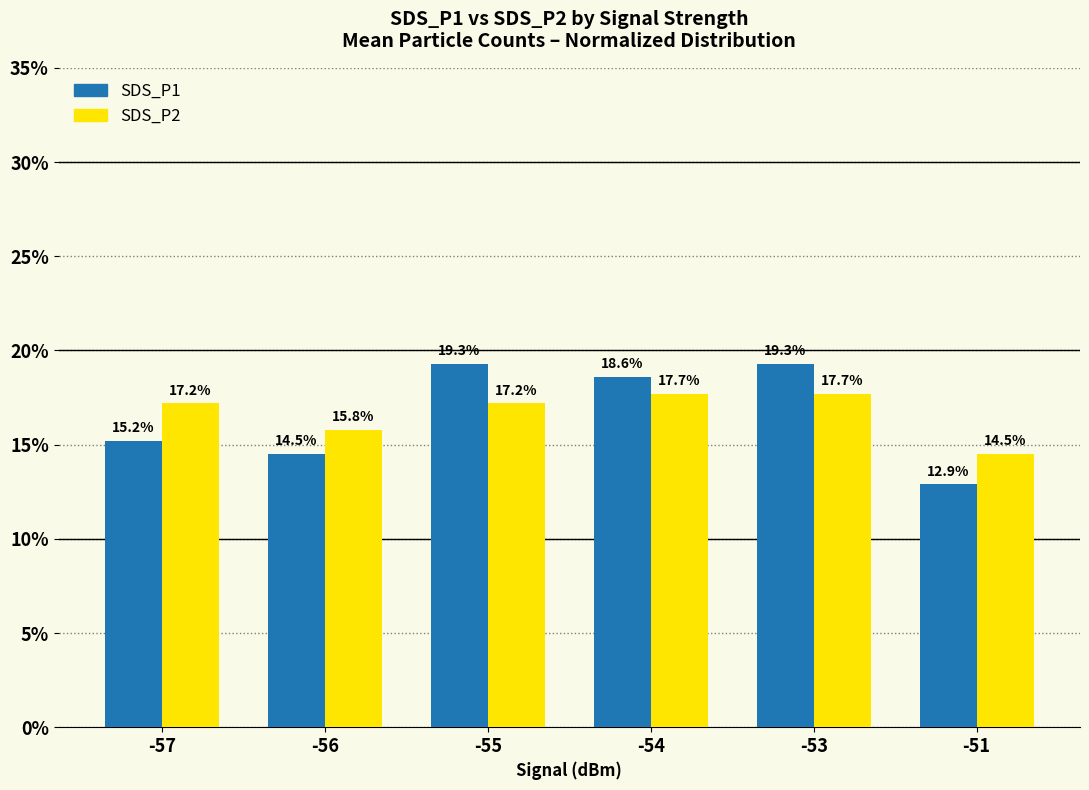

Which series has the largest range (max minus min)?

SDS_P1